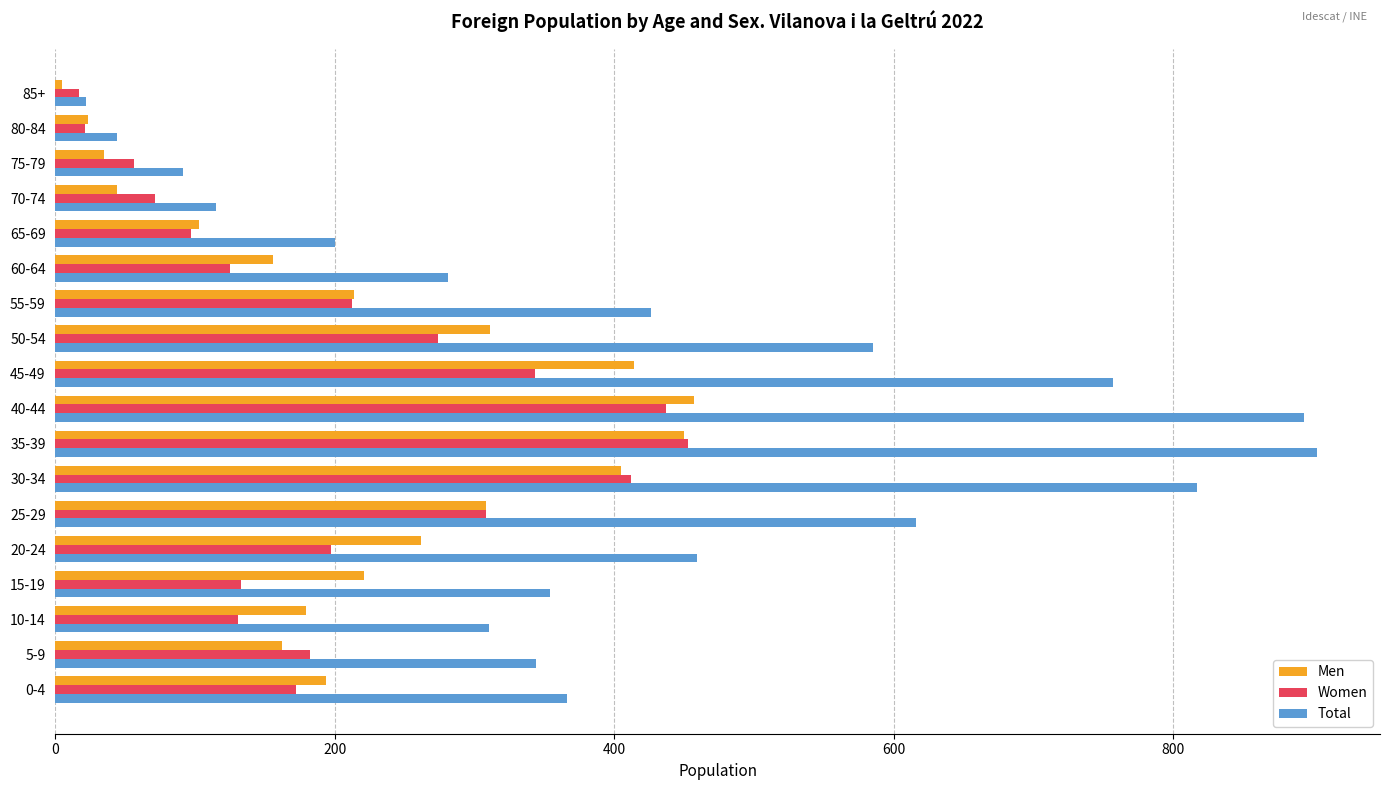

What are all the series names shown in the legend?

Men, Women, Total